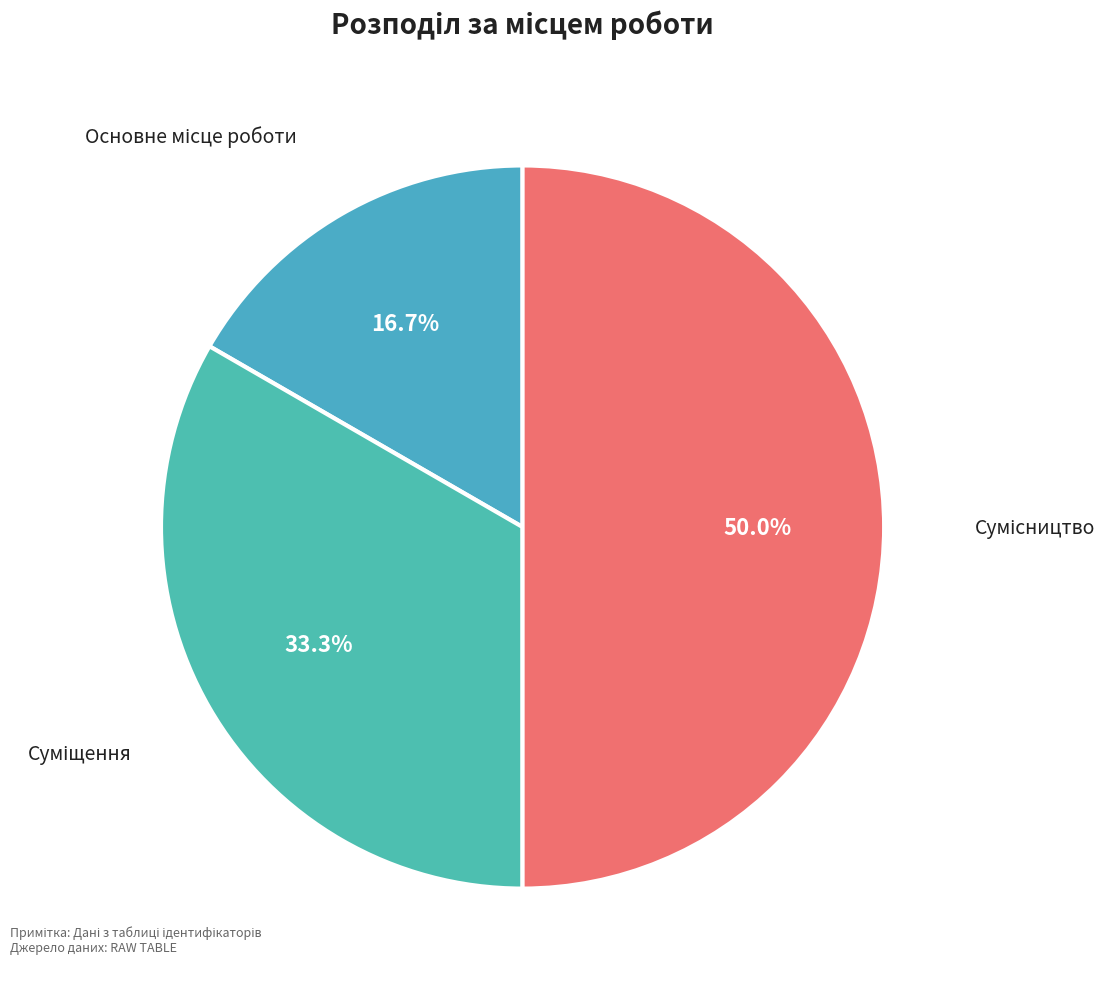

Is it true that Сумісництво is 61% of the pie?

False